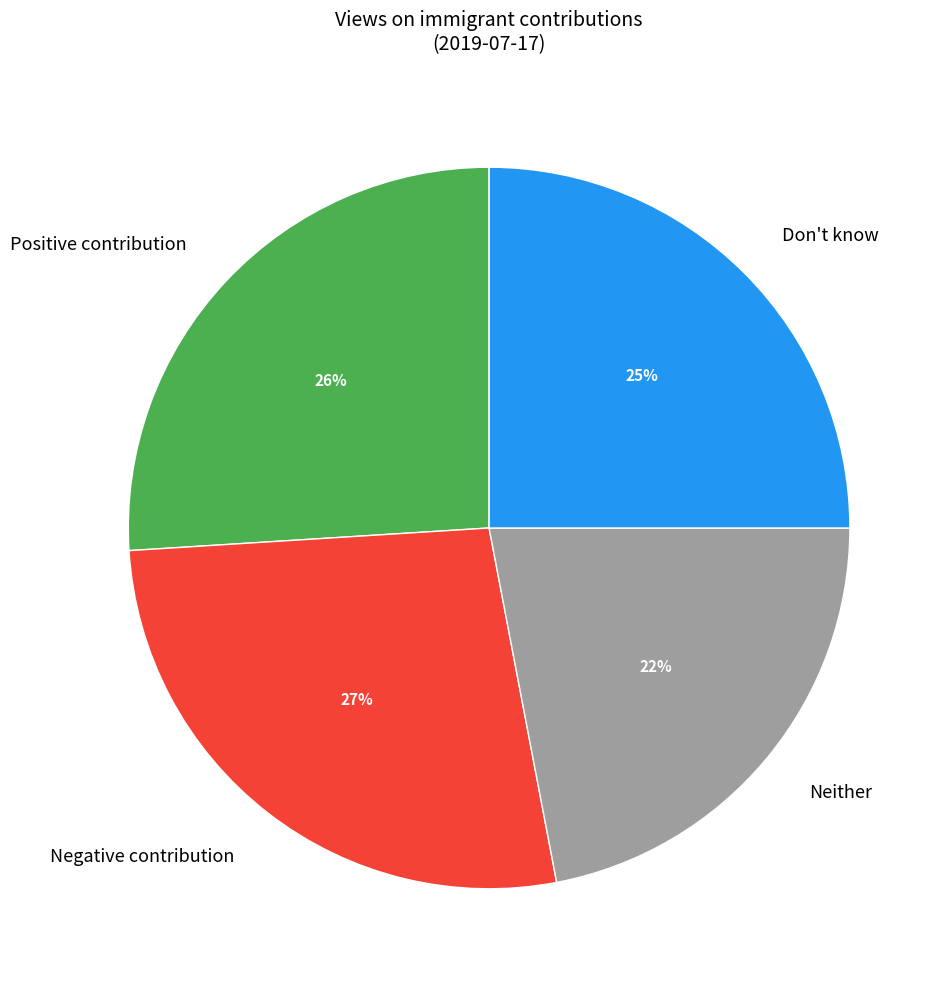

What percentage is the Negative contribution slice, to the nearest percent?

27%